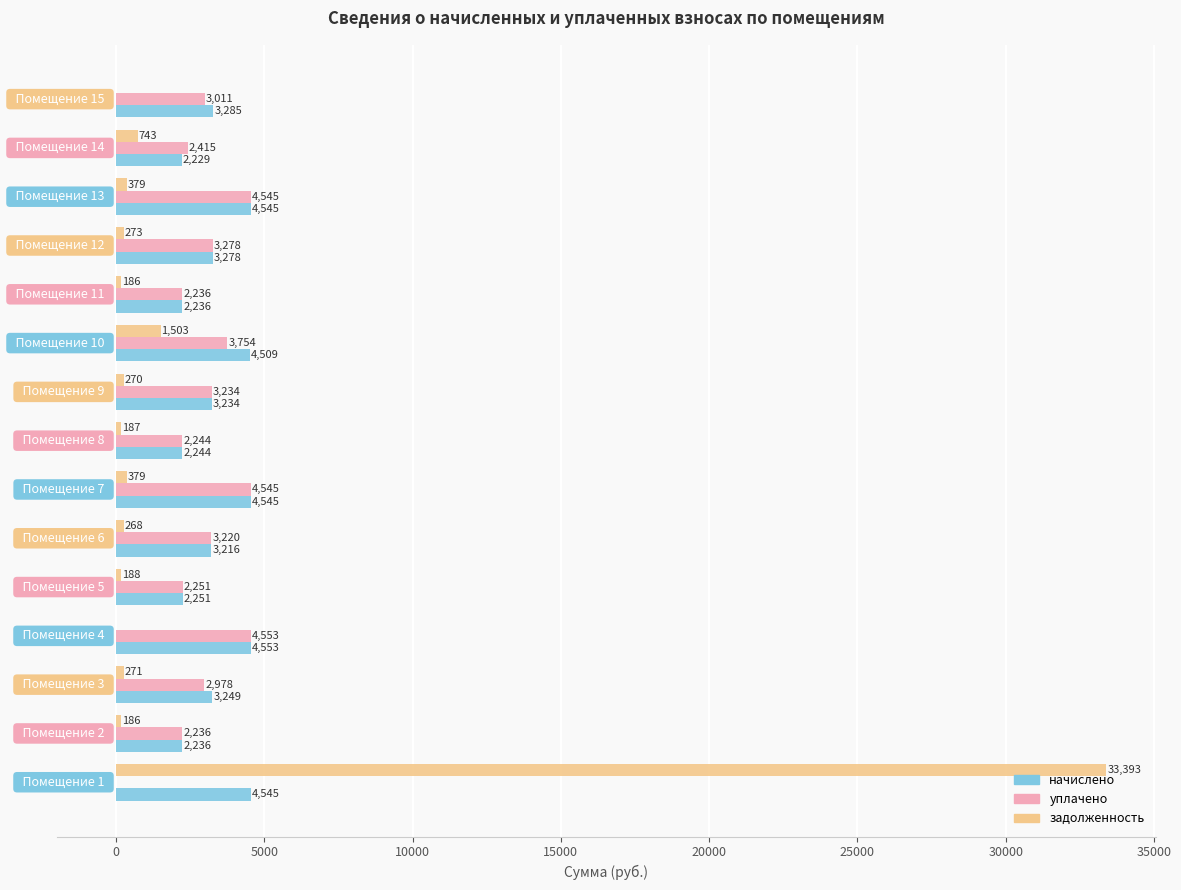

What is the highest value of the начислено series?

4552.6